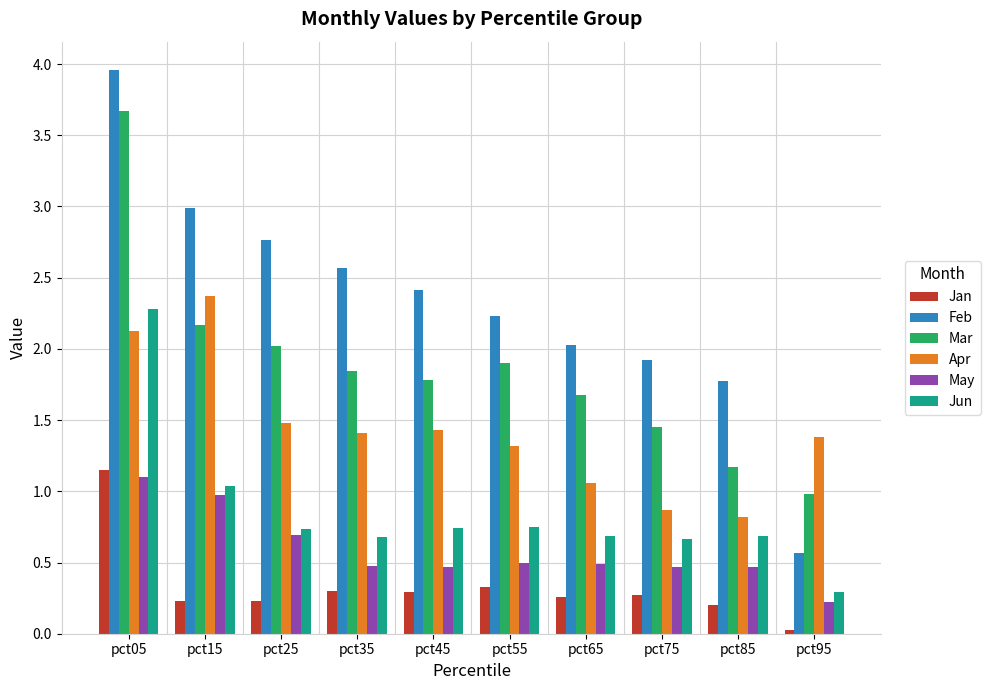

What is the maximum value shown in the chart?

4.0